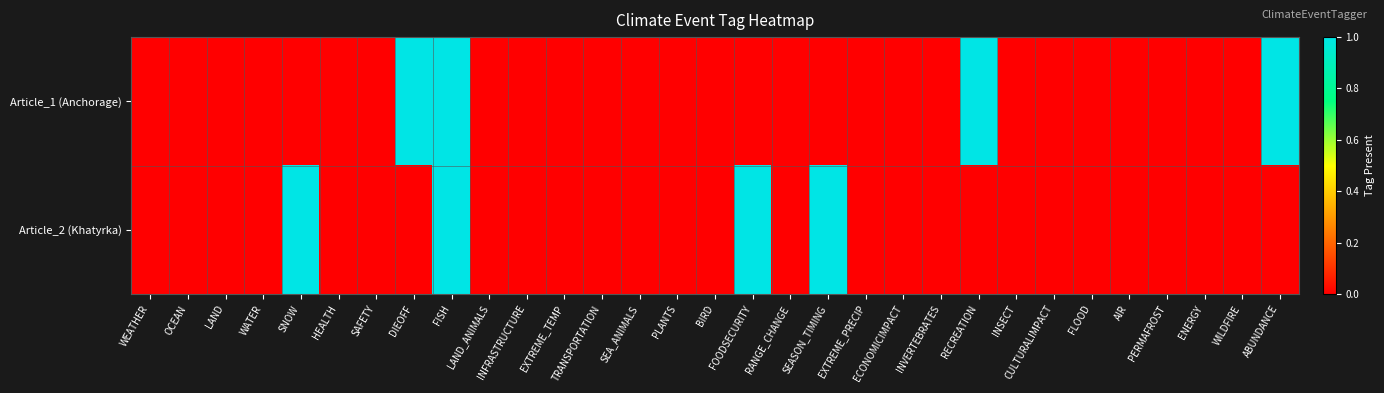

Rank the series by their maximum value, from lowest to highest.

Article_1 (Anchorage), Article_2 (Khatyrka)